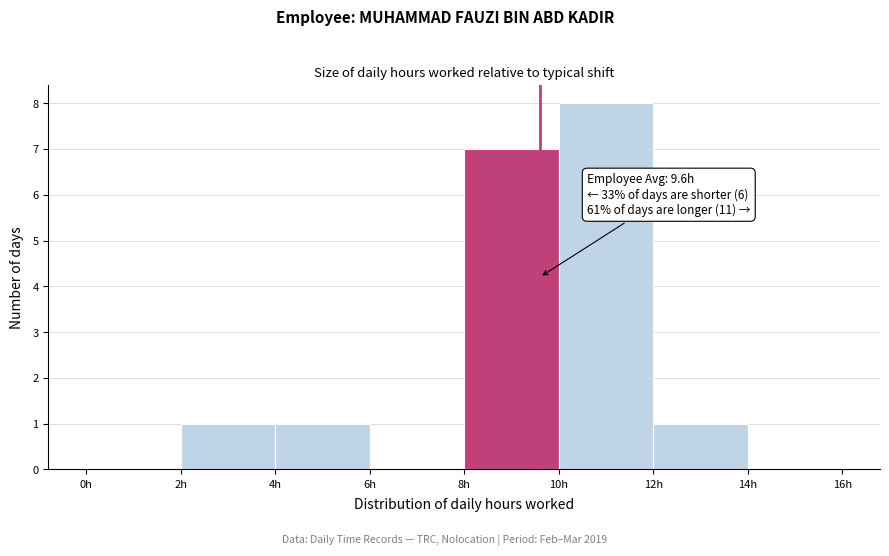

Over which range of the x-axis is the bar tallest?

10 to 12